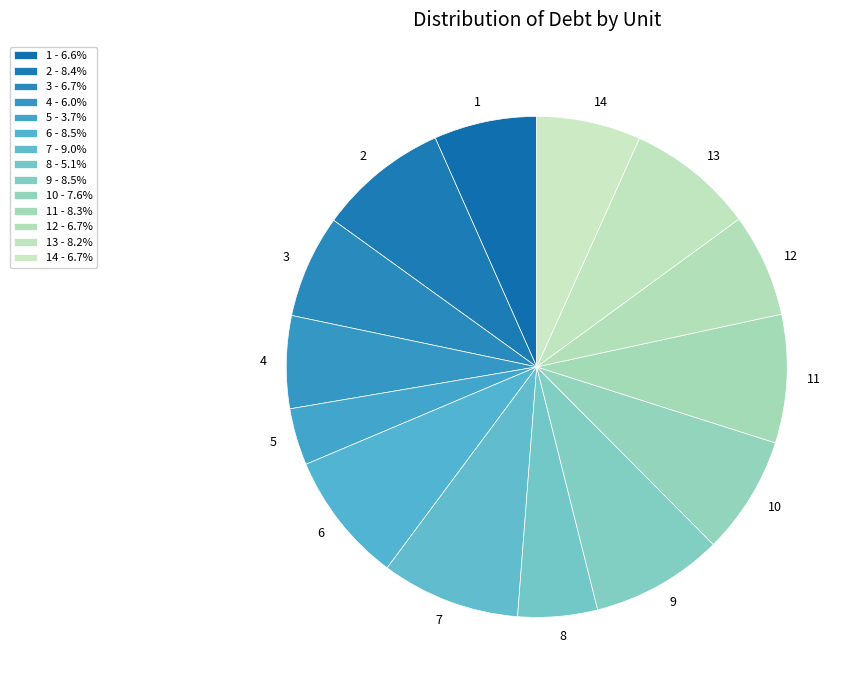

Is there a majority slice in this chart?

No